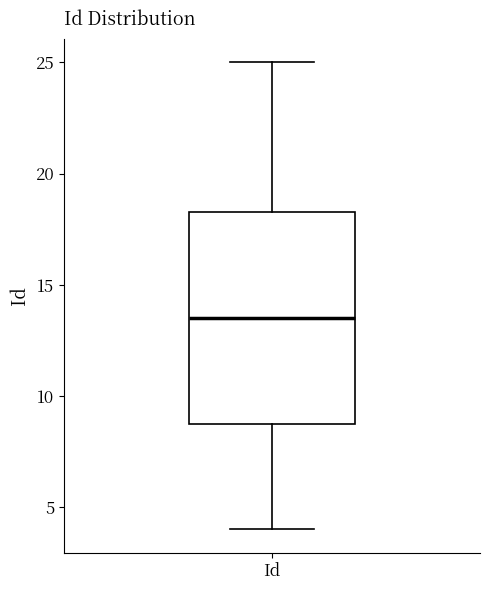

Where does the upper whisker of the box for Id end on the y-axis? The values are not printed on the chart, so give them approximately, as read against the axis.

25.0